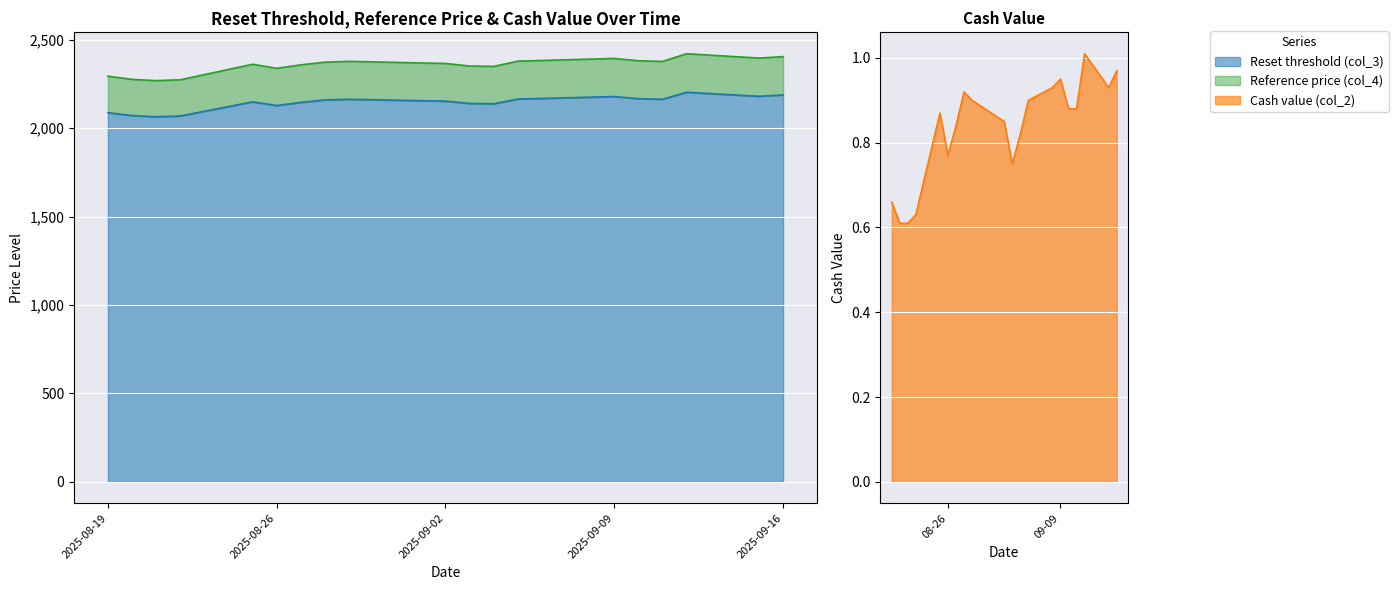

What are all the series names shown in the legend?

Reset threshold (col_3), Reference price (col_4), Cash value (col_2)